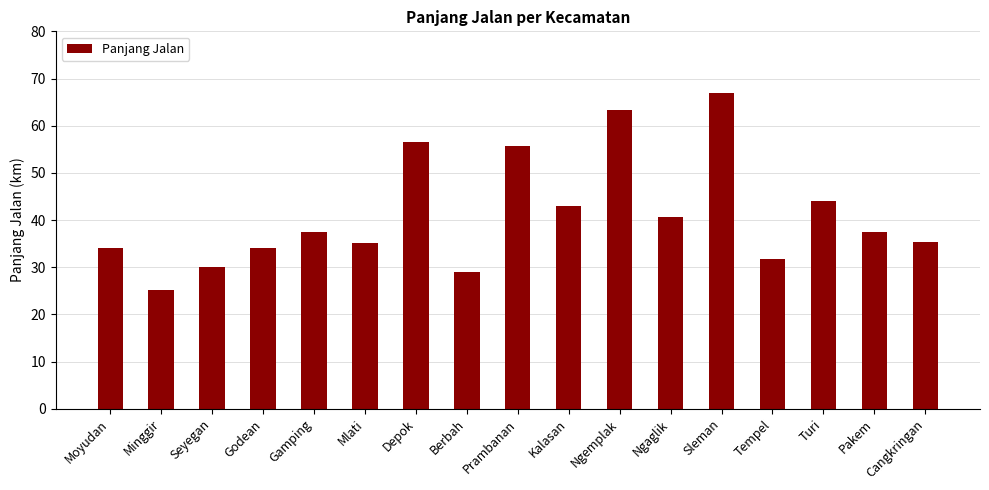

What is the sum of all values?

699.6